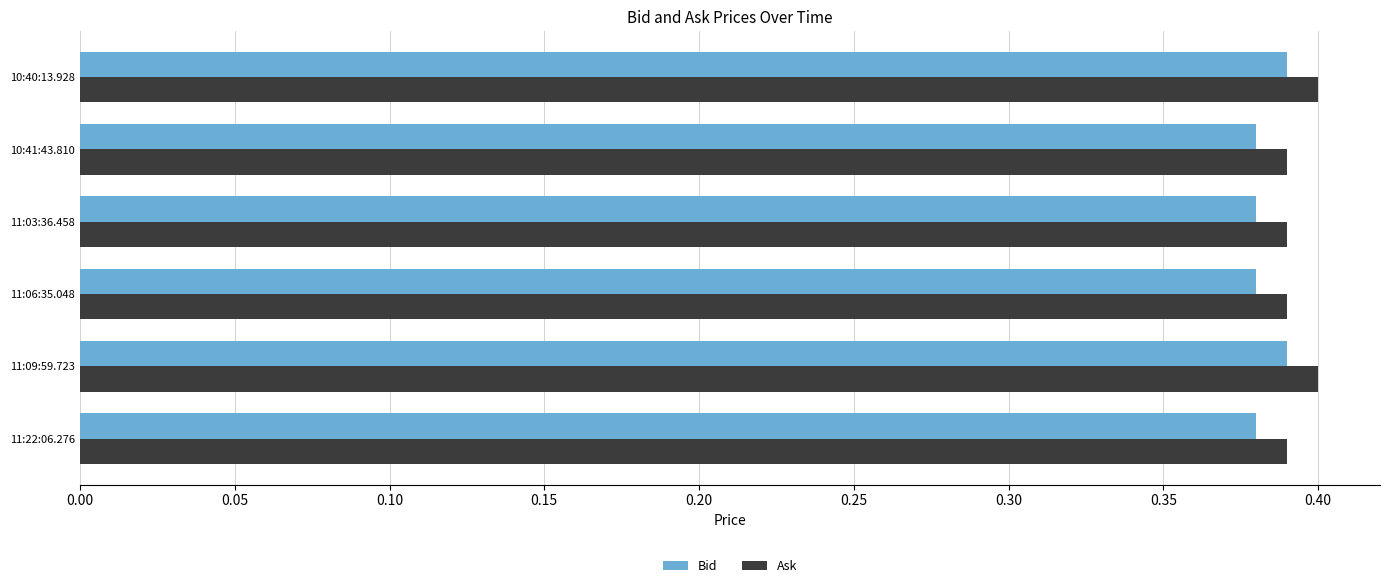

The Bid series shows 0.4 at 11:09:59.723. True or false?

True